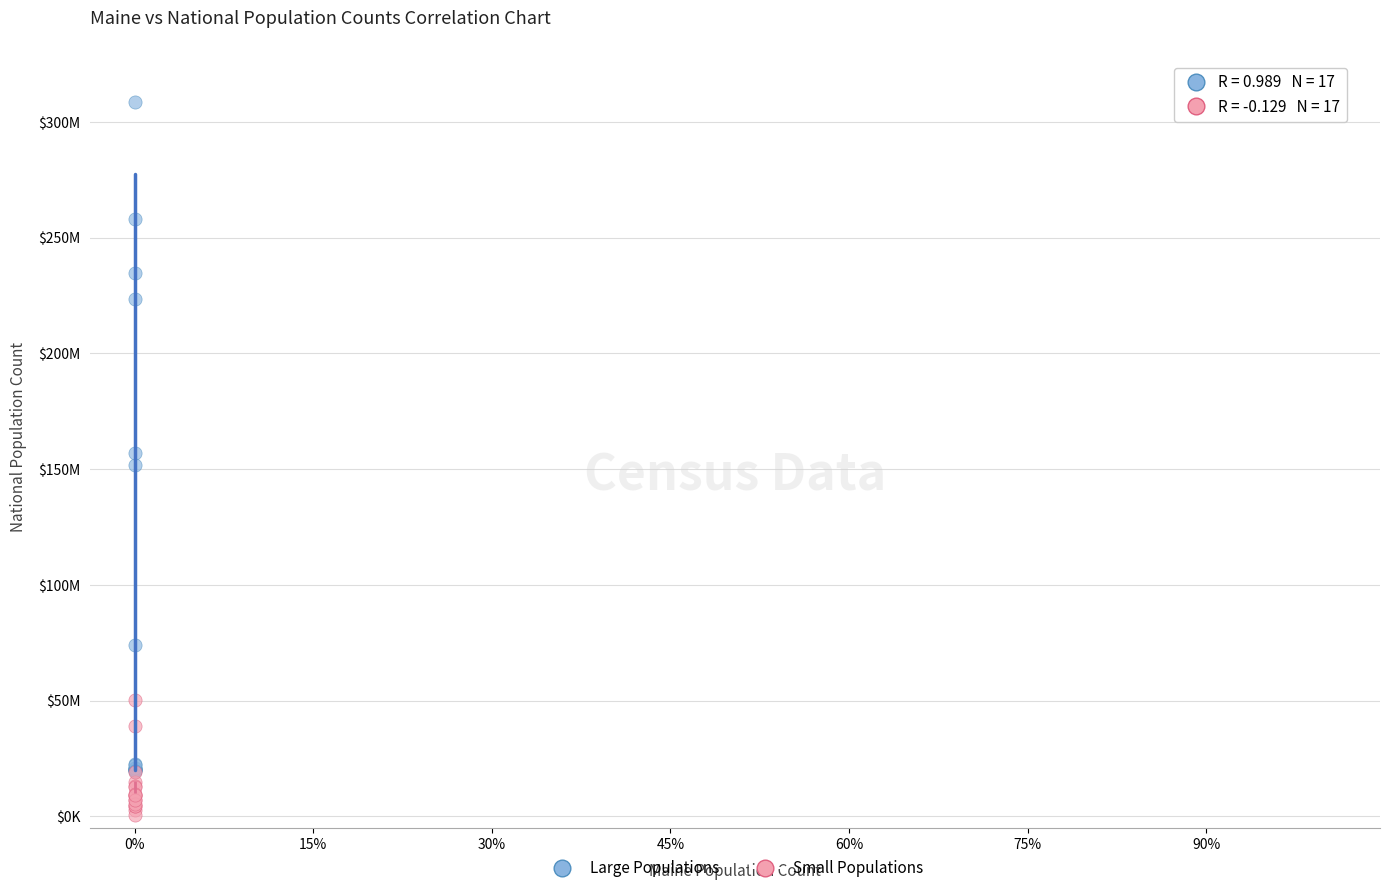

What are all the series names shown in the legend?

Large Populations, Small Populations